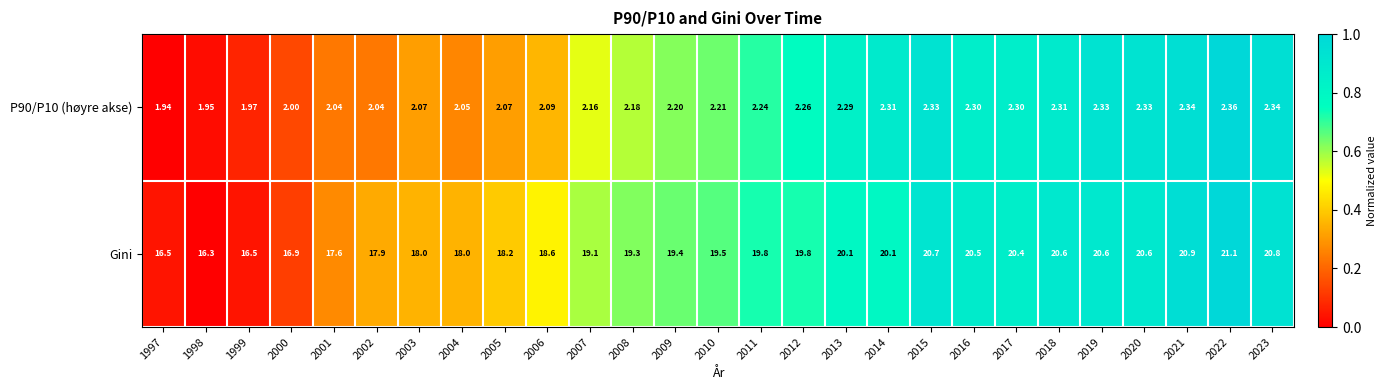

Is the value of P90/P10 (høyre akse) at 2003 greater than the value of Gini at 2015?

No